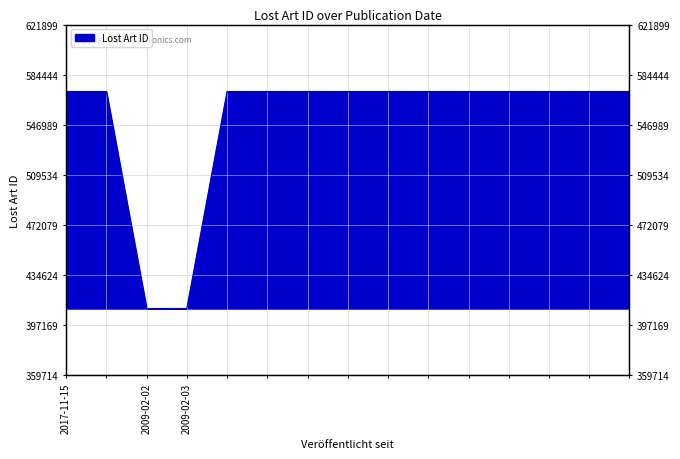

What is the label of the 13th point from the left?

2017-11-15